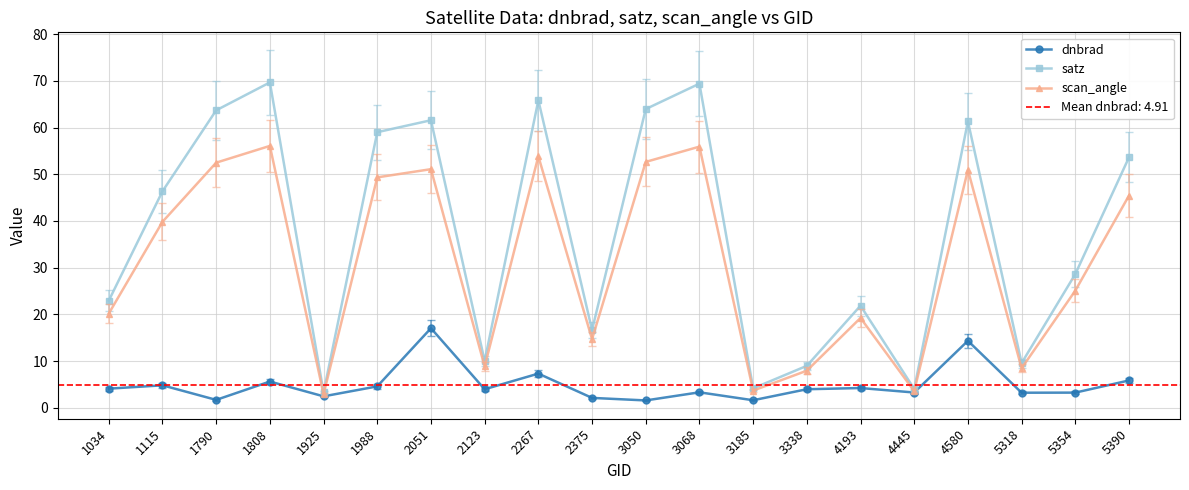

In satz, how many points are lower than both neighbors (excluding endpoints)?

6